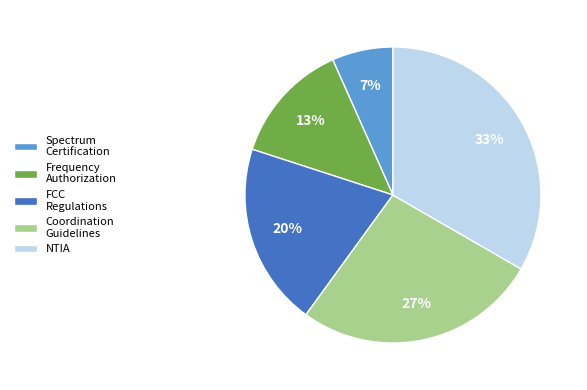

True or false: Spectrum Certification accounts for 1% of the total.

False